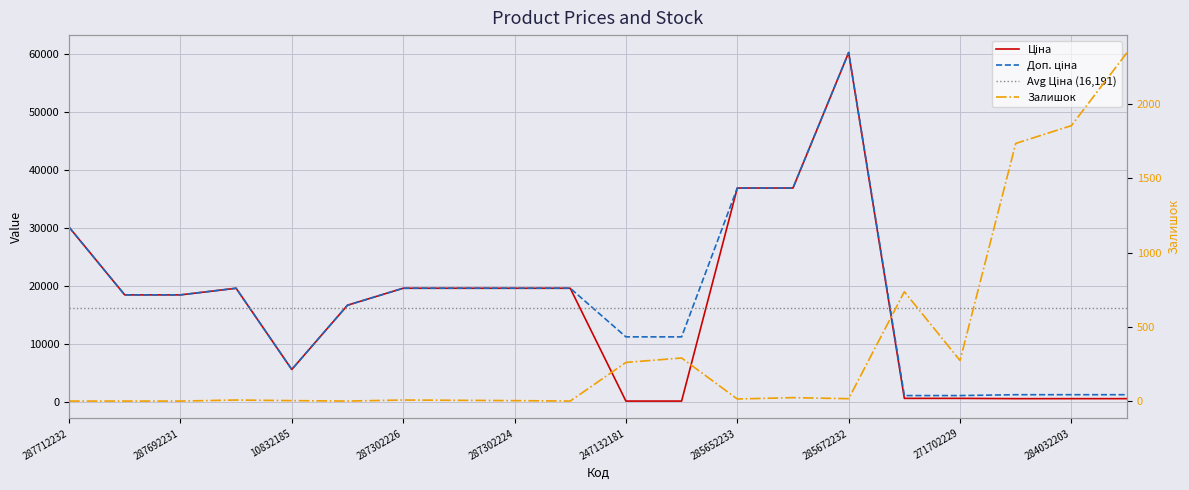

At which label is Залишок closest to 1173?

271702230